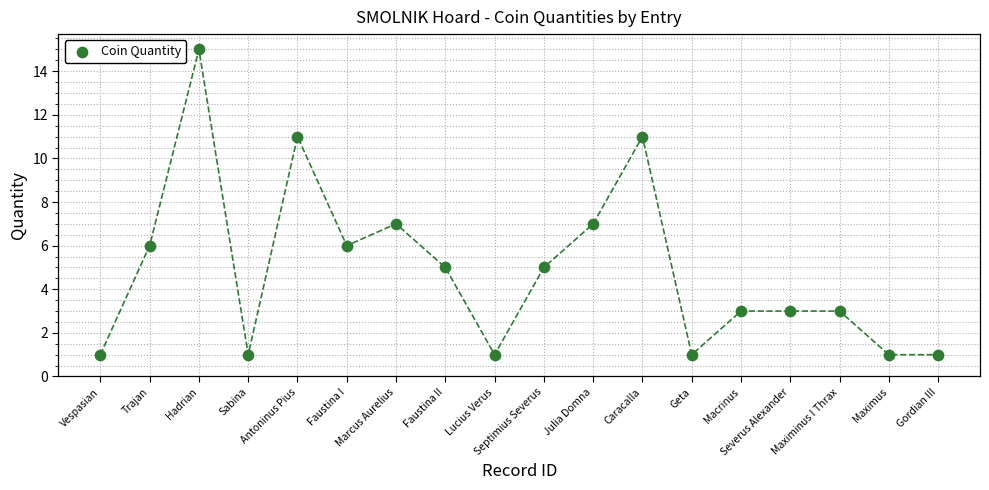

What is the range of X values (max minus min)?

17